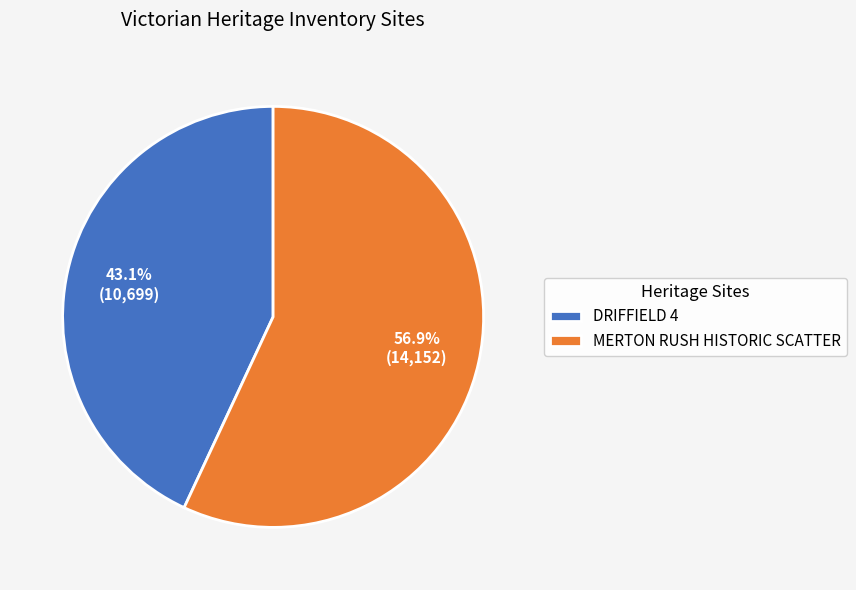

Between DRIFFIELD 4 and MERTON RUSH HISTORIC SCATTER, which is larger?

MERTON RUSH HISTORIC SCATTER